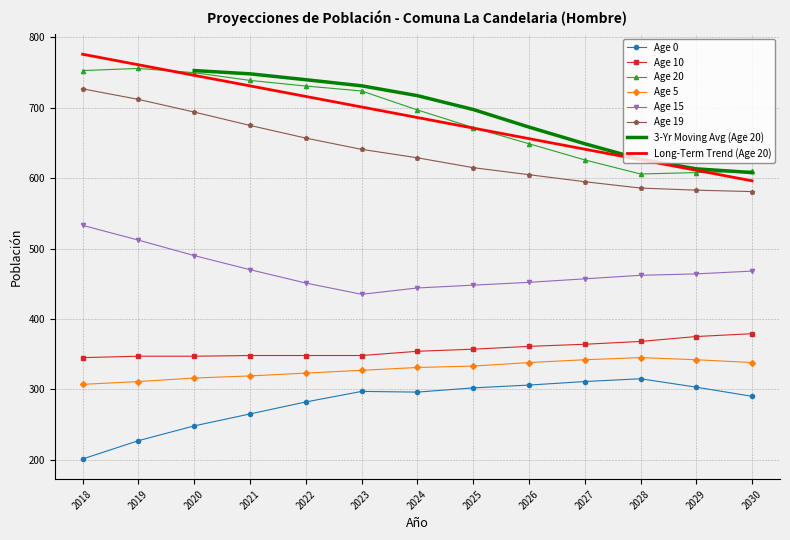

Count the number of categories in the chart.

13